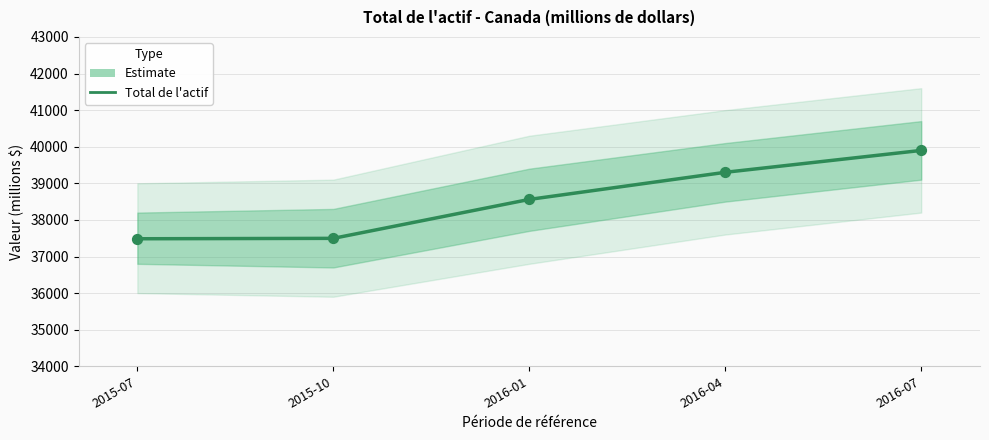

Between 2016-04 and 2016-07, which is larger?

2016-07